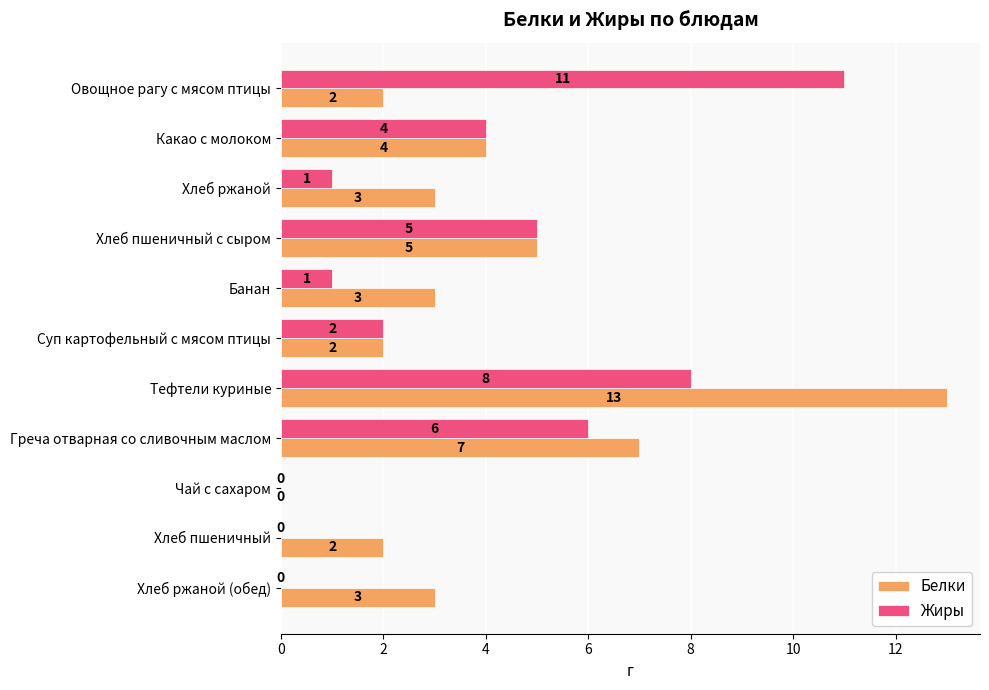

What is the total value across all series at Тефтели куриные?

21